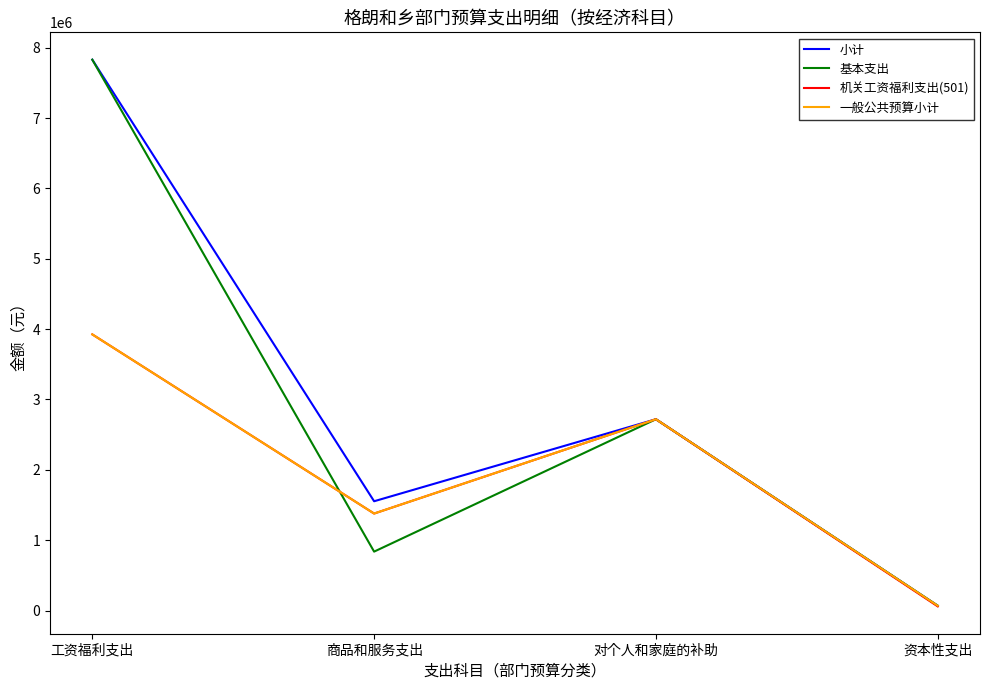

What value does the 基本支出 series have at 商品和服务支出?

837466.9